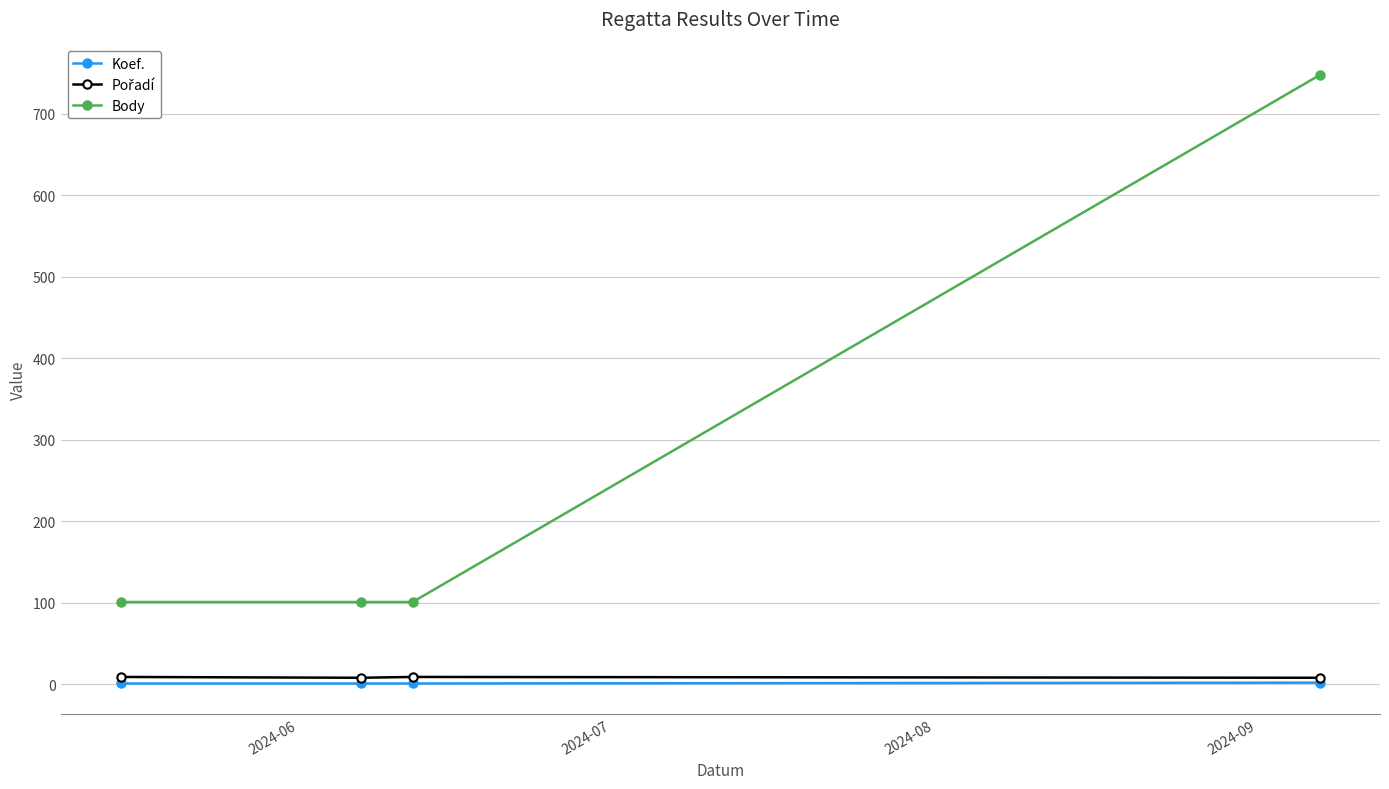

Which series has the widest spread of values?

Body